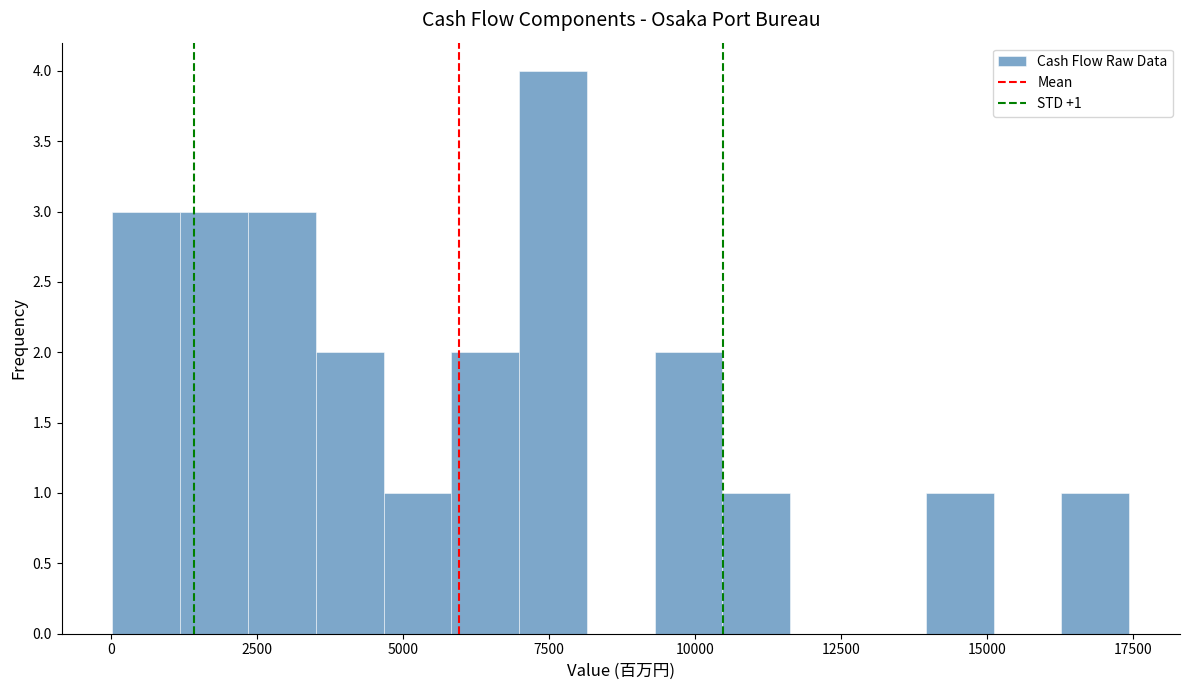

Read against the x-axis, roughly where is the centre of the tallest bar?

7500